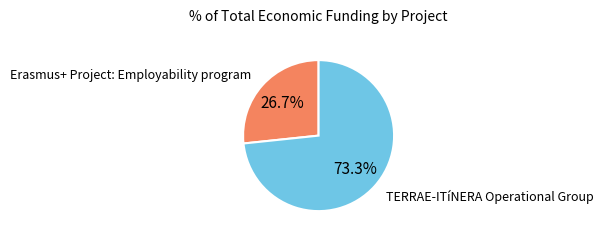

Is there any slice that represents more than half of the pie?

Yes